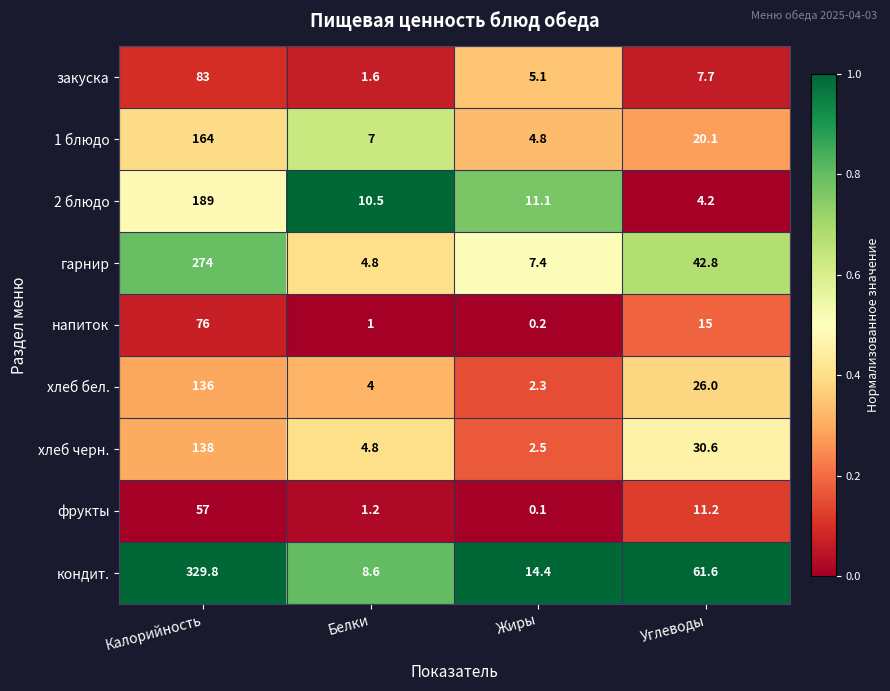

Which category has the highest value across all series?

Калорийность